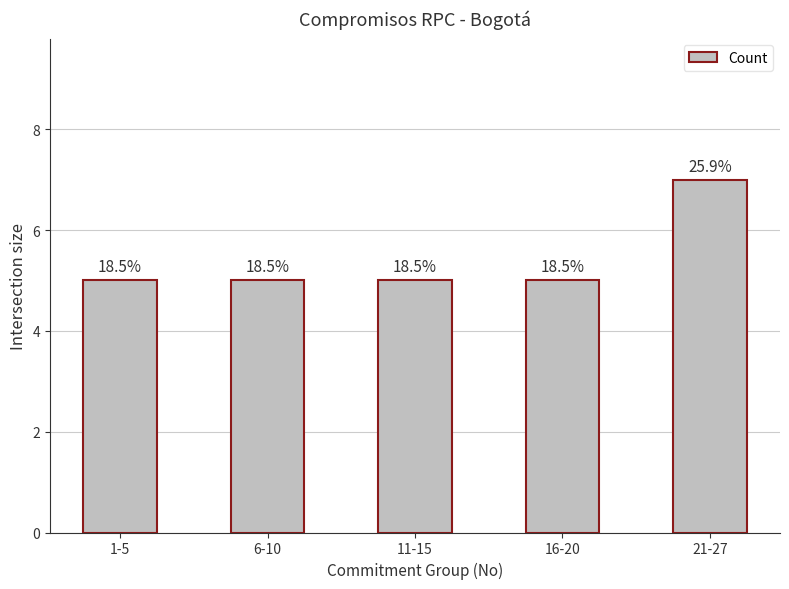

What is the difference between the maximum and minimum values?

2